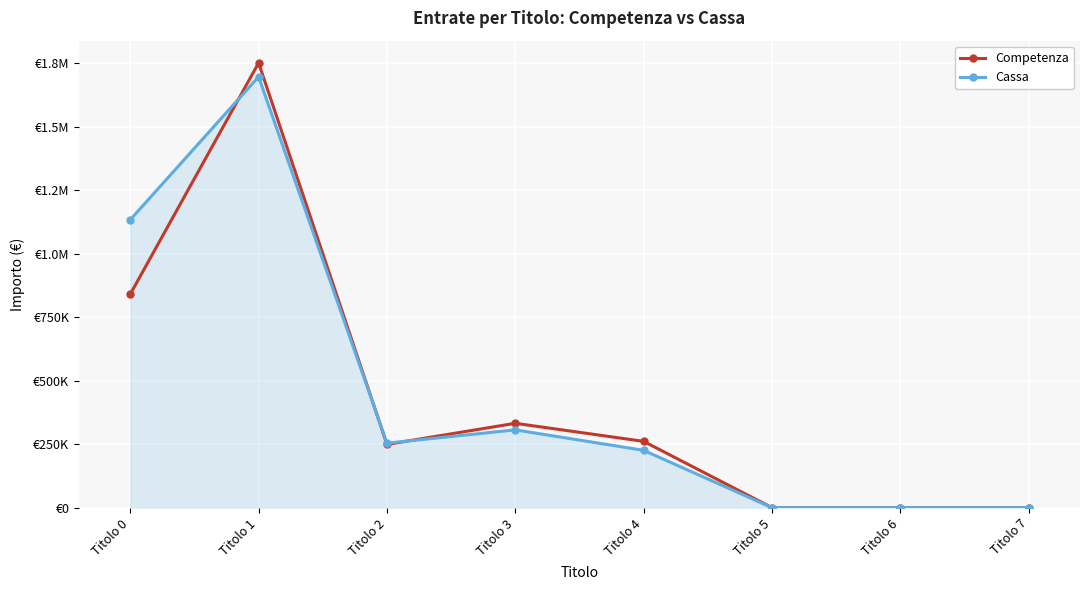

Is this an area chart (filled region under the line)?

Yes